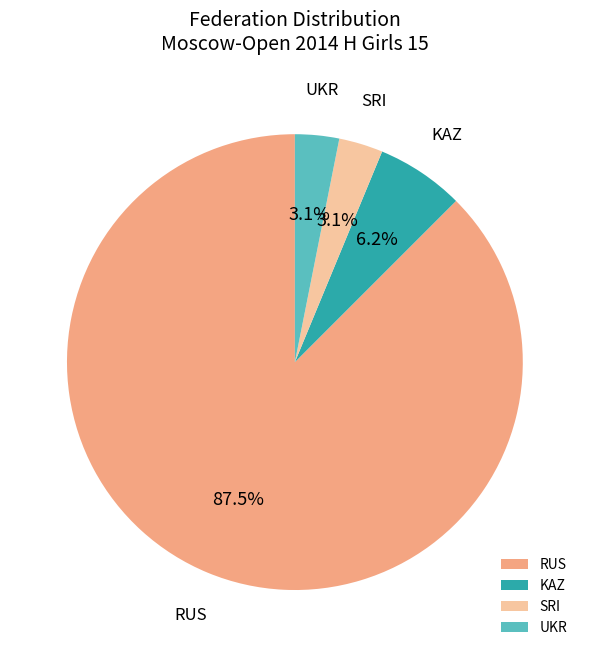

The SRI slice represents 3% of the pie. True or false?

True